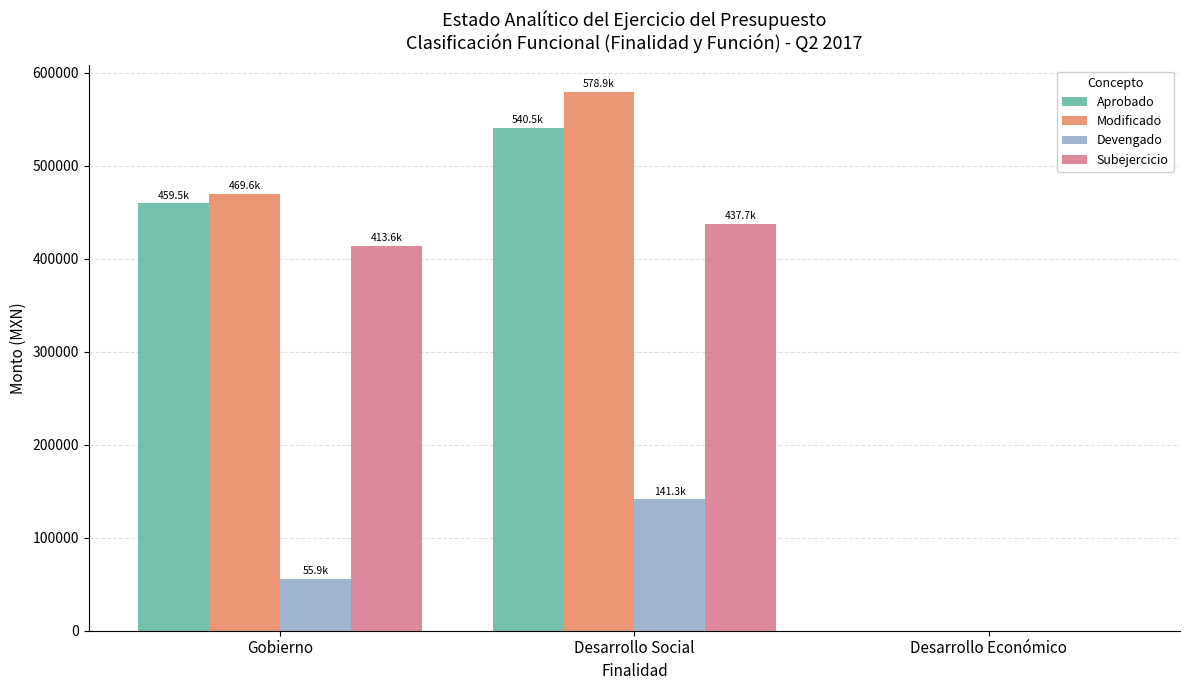

How many values in Subejercicio are above zero?

2